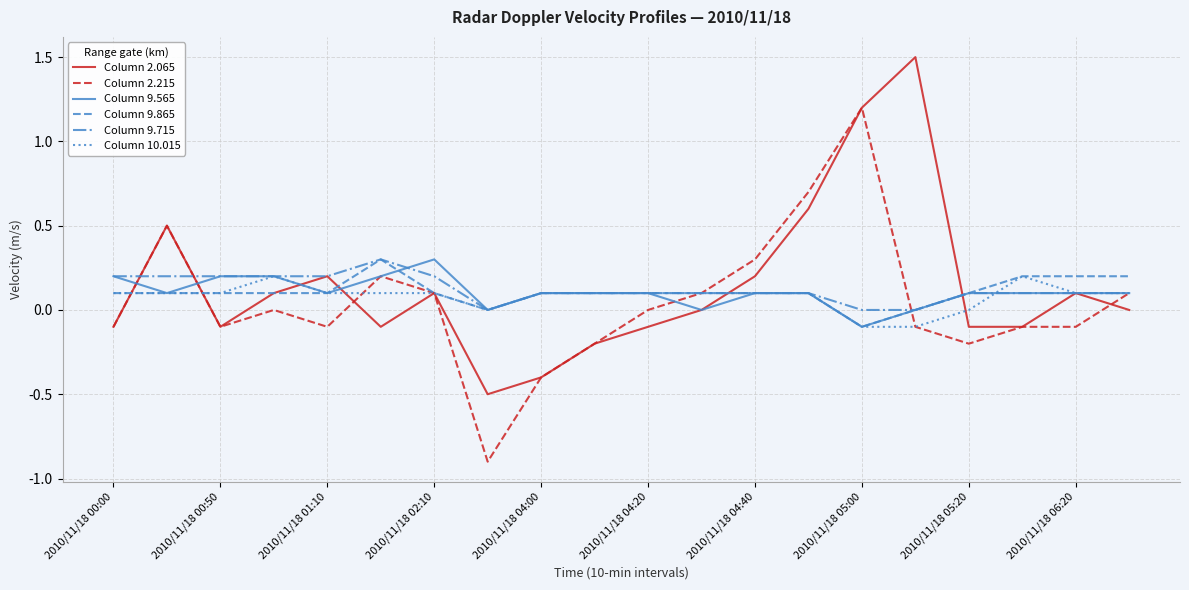

What is the greatest value displayed?

1.5